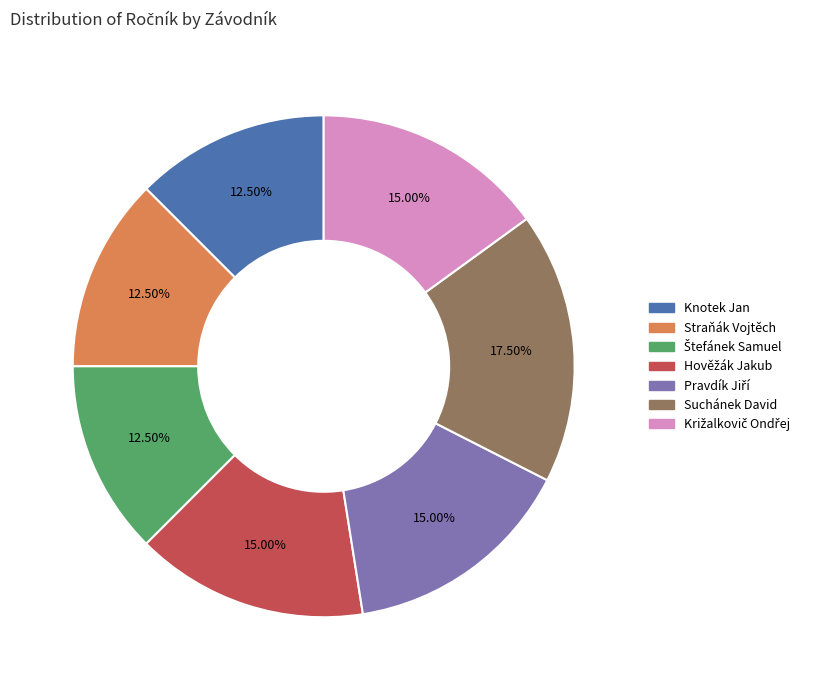

Which slice is the largest?

Suchánek David